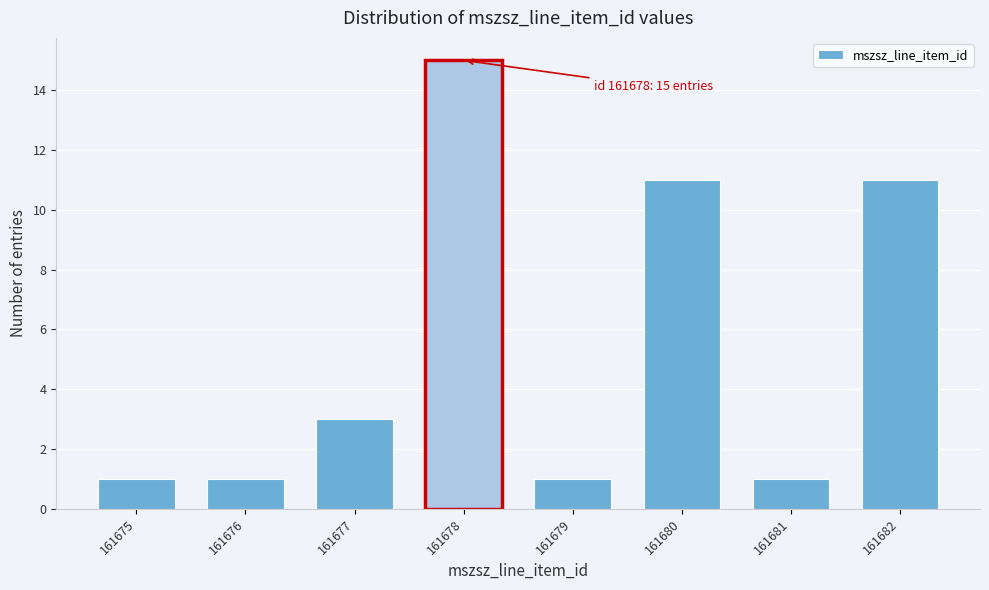

Reading left to right, transcribe all the data shown in this chart.

1	1	3	15	1	11	1	11